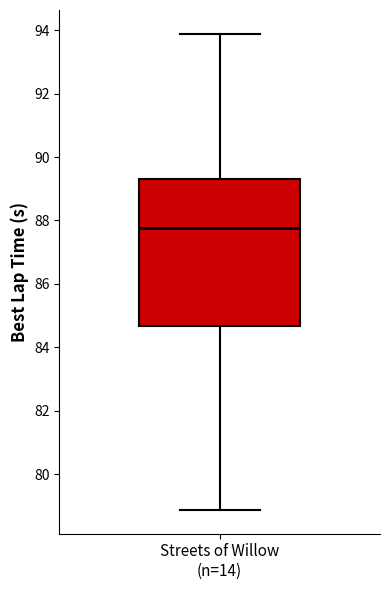

Transcribe this box plot: give where the median line is, the range the box spans, and where the two whiskers end, as read against the y-axis. The values are not printed on the chart, so give them approximately, as read against the axis.

median 87.8, box 84.6 to 89.4, whiskers 78.8 to 93.8